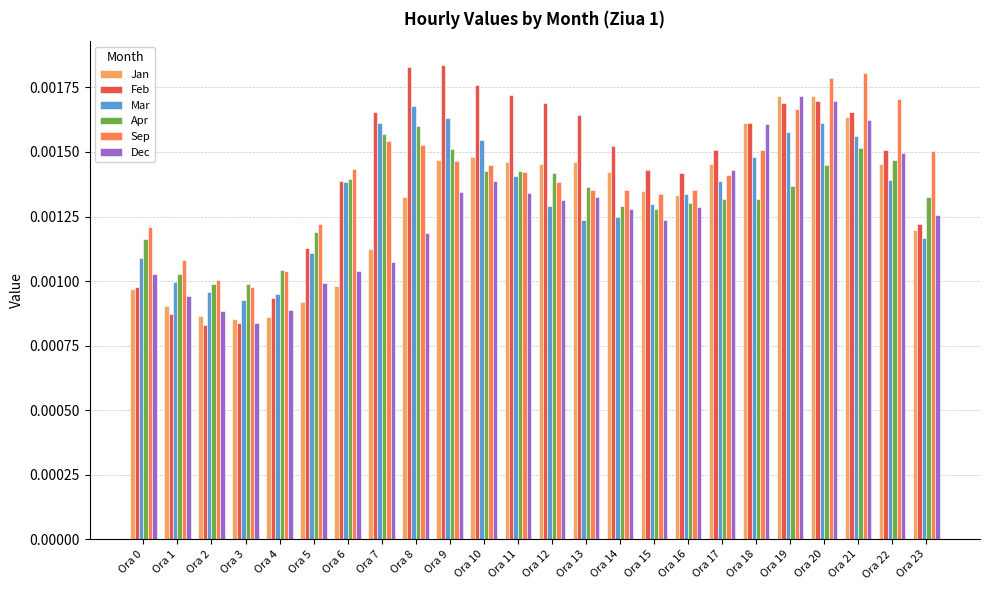

Count the Apr values in the range 0 to 1.

24